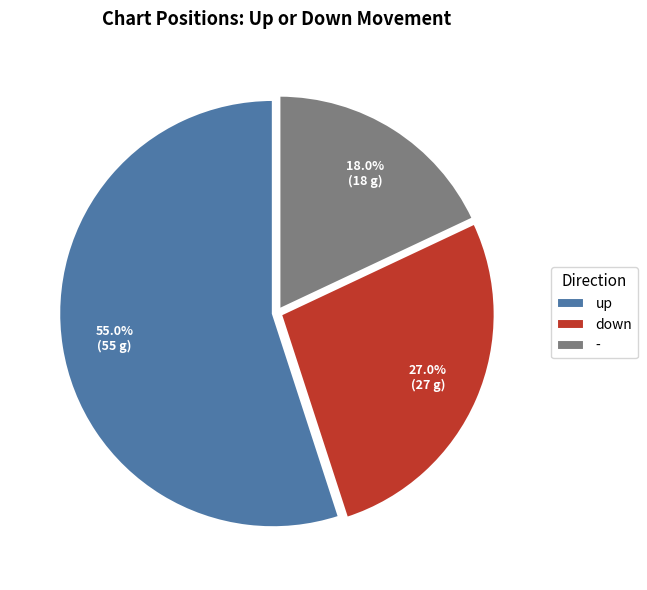

What percentage do down and up together represent?

82.0%